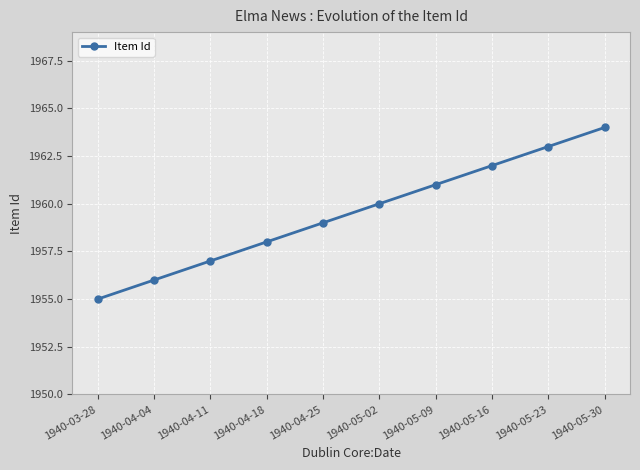

What is the difference between the values at 1940-05-16 and 1940-05-09?

1